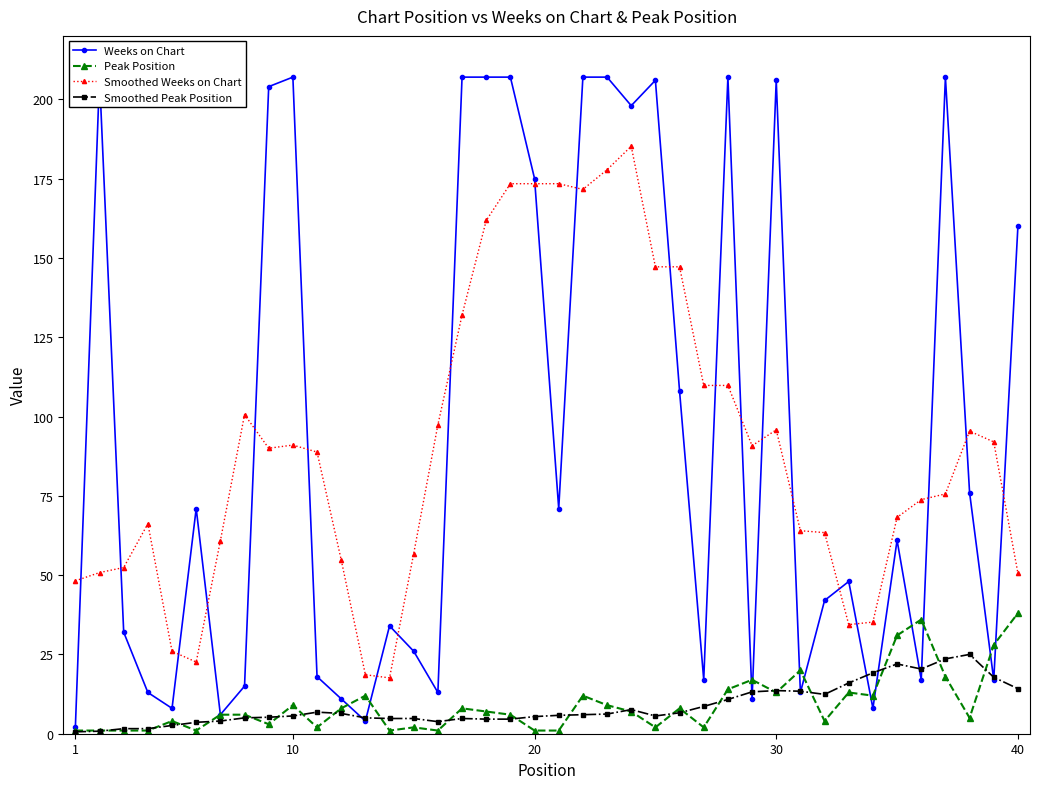

What is the difference between the maximum and minimum values in the Smoothed Weeks on Chart series?

167.6